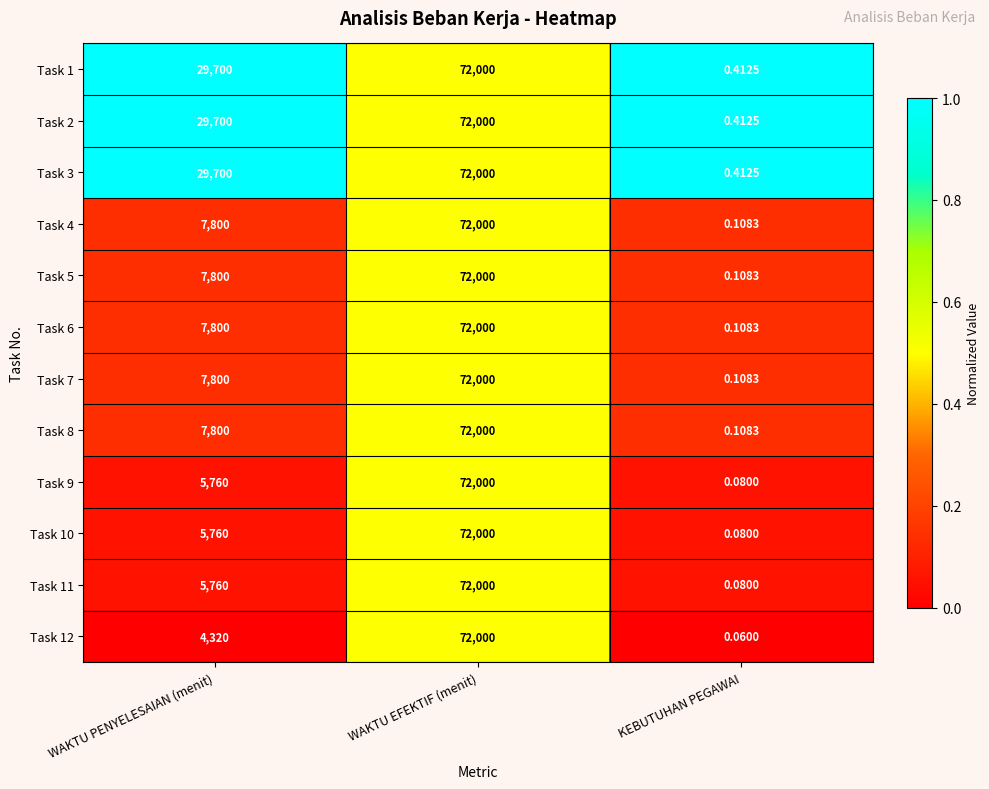

At which label is Task 9 closest to 36000?

WAKTU PENYELESAIAN (menit)